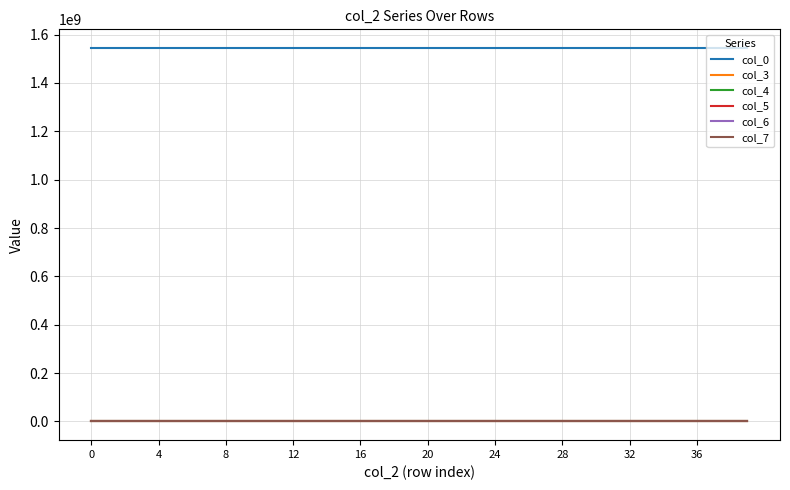

Which series has the largest total across all categories?

col_0